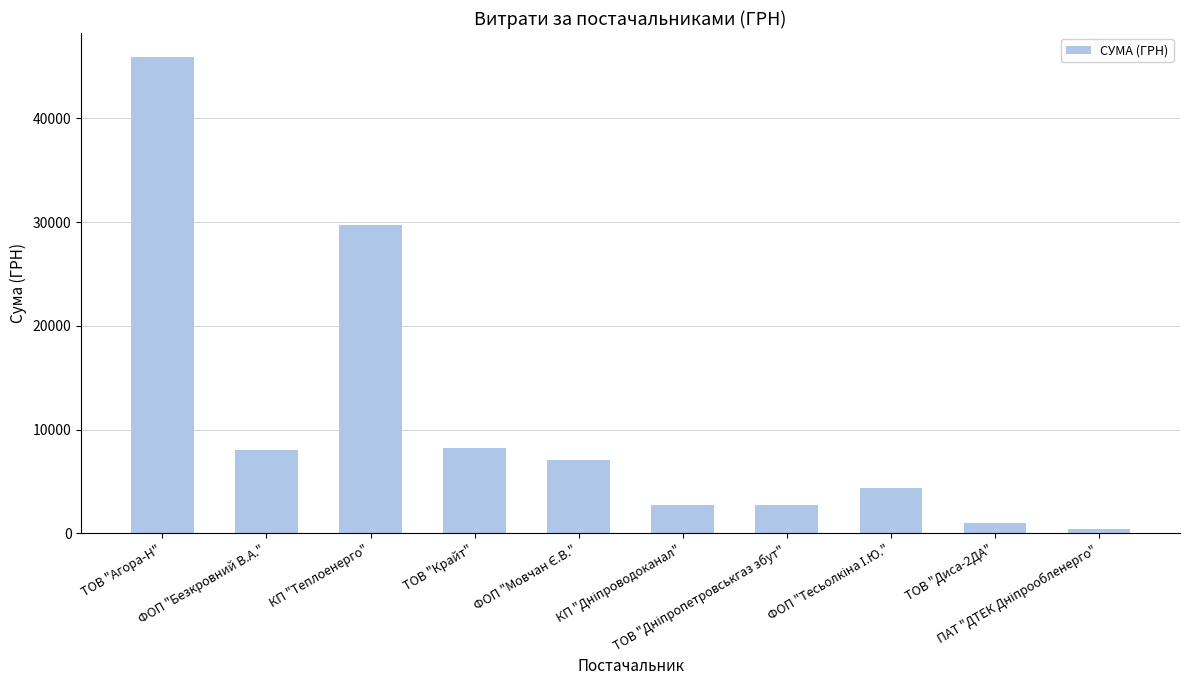

Read the value at ФОП "Безкровний В.А.".

8013.9